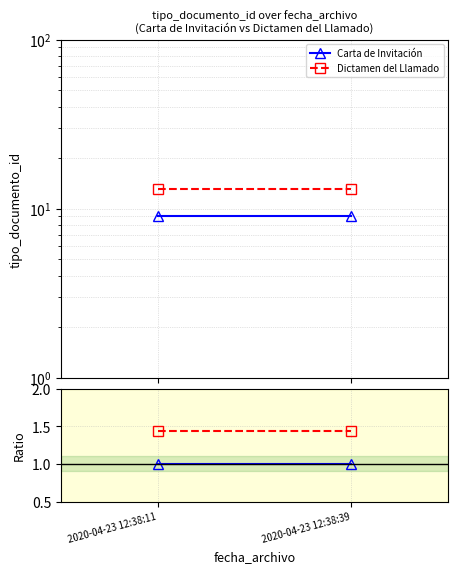

What is the difference between the highest and lowest values at 2020-04-23 12:38:39?

0.4